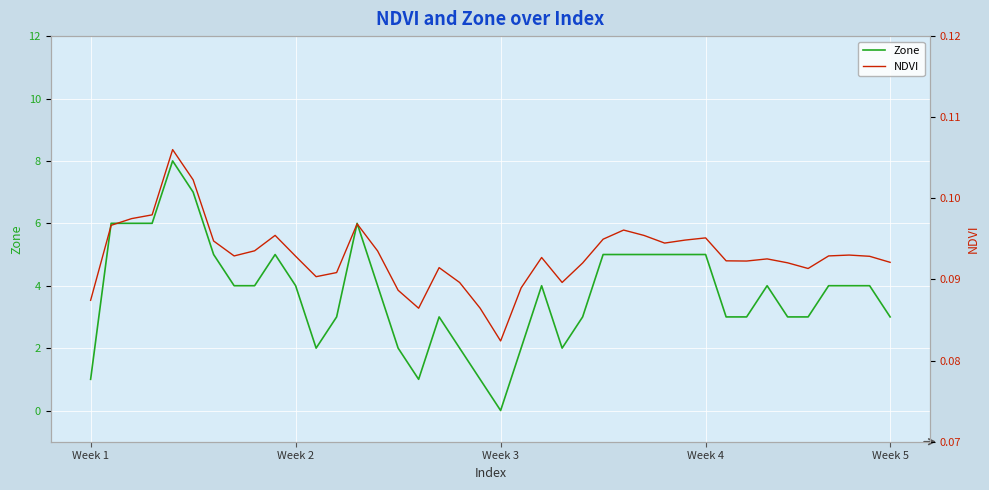

In Zone, how many points are higher than both neighbors (excluding endpoints)?

6